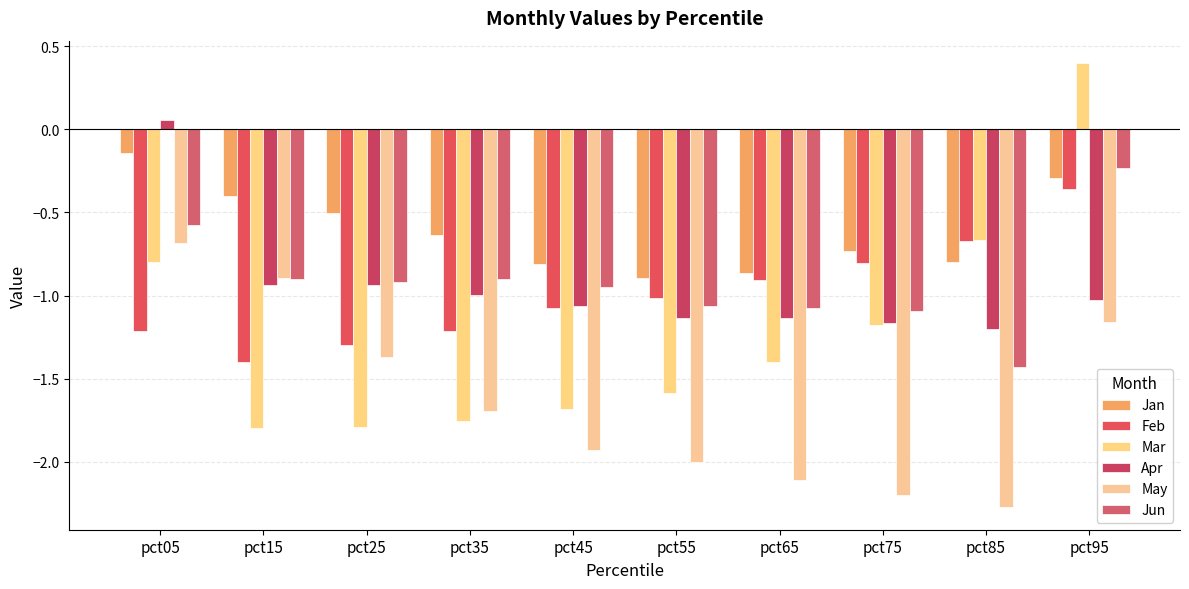

How many data points does each series have?

10